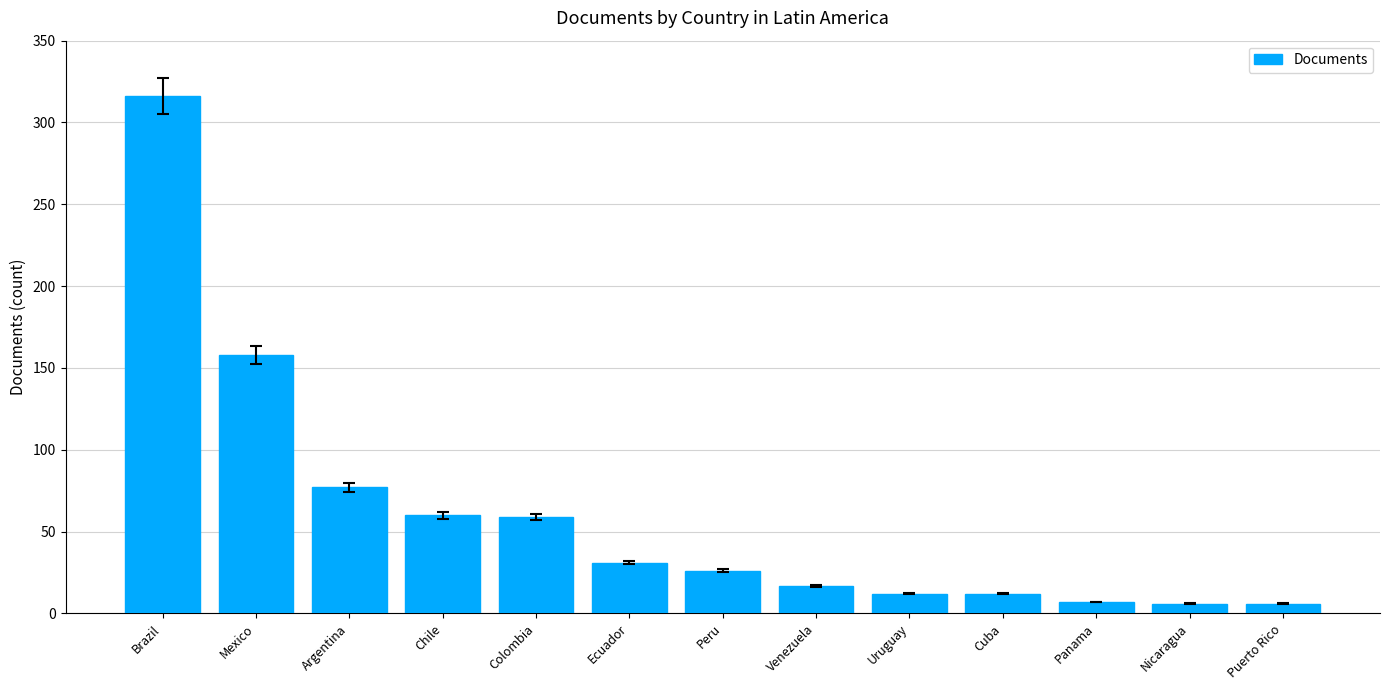

What position from the left is Colombia?

5